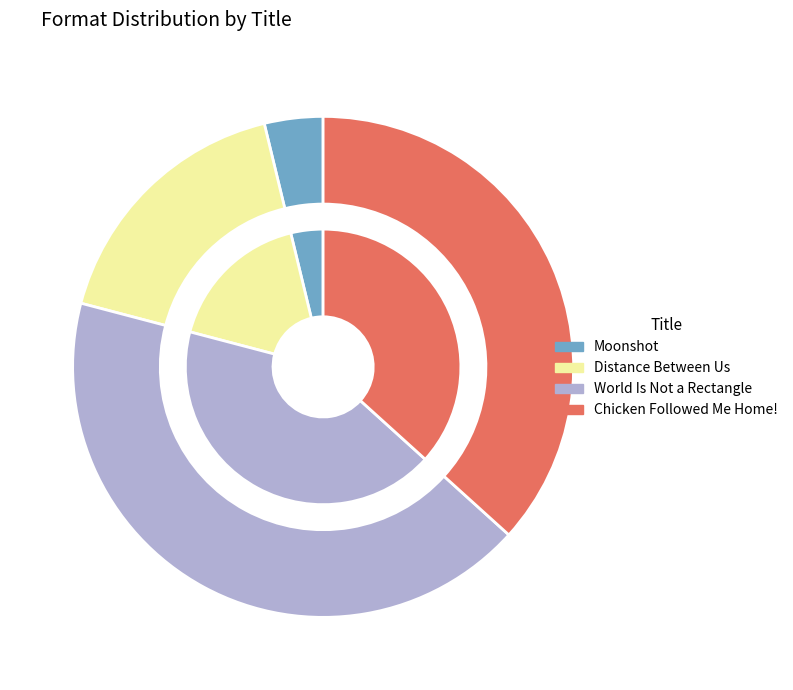

The Moonshot slice represents 1% of the pie. True or false?

False